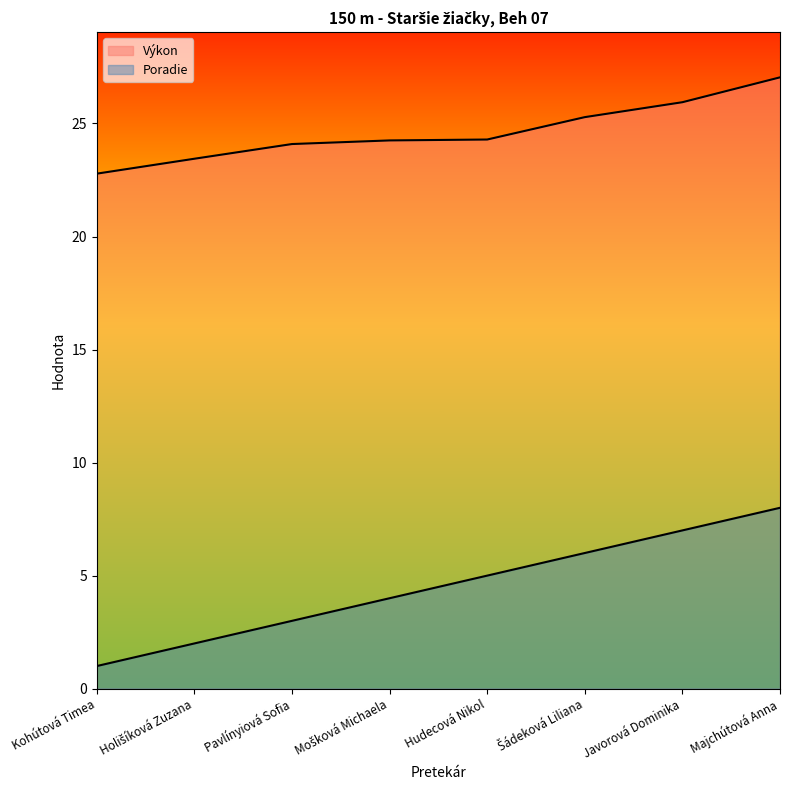

Is it true that Výkon equals 24.2 at Mošková Michaela?

True